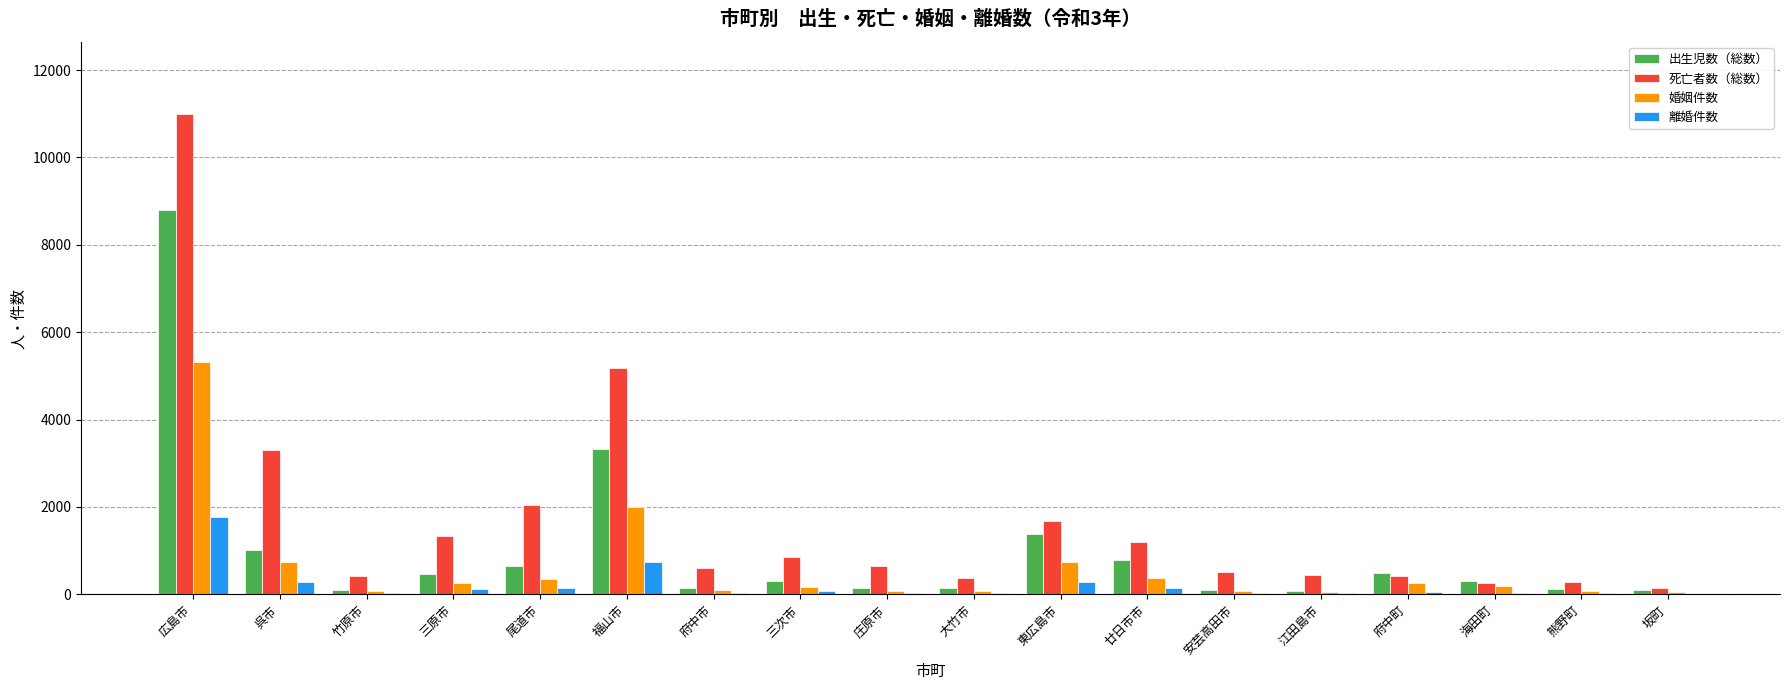

Are the bars horizontal?

No